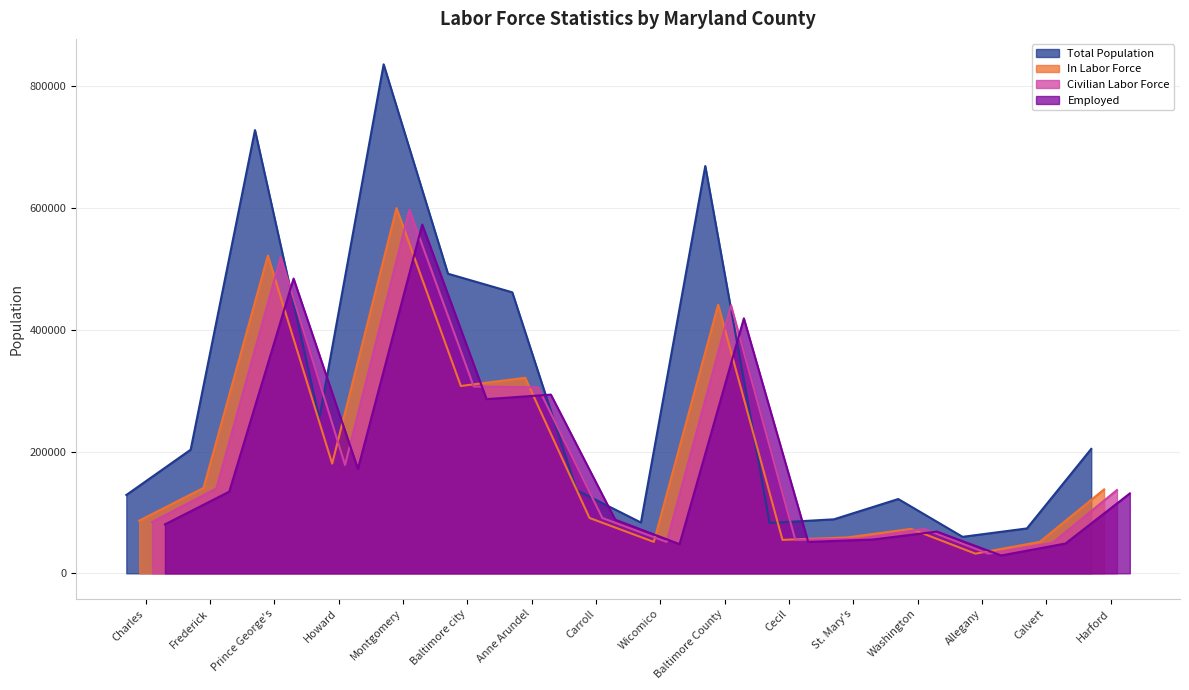

True or false: In Labor Force and Civilian Labor Force intersect in this chart.

False